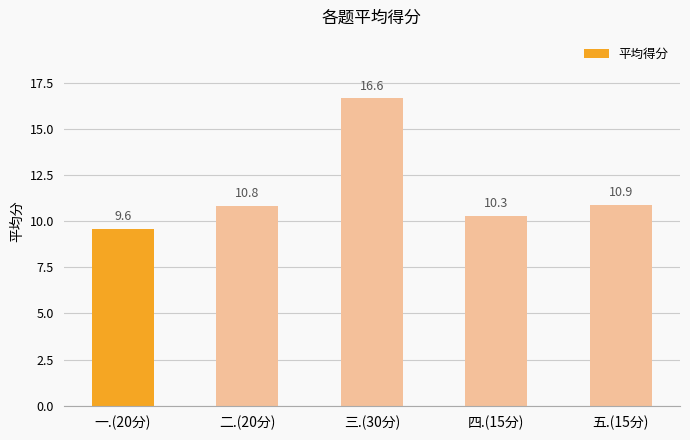

What is the value of the 2nd bar from the left?

10.8